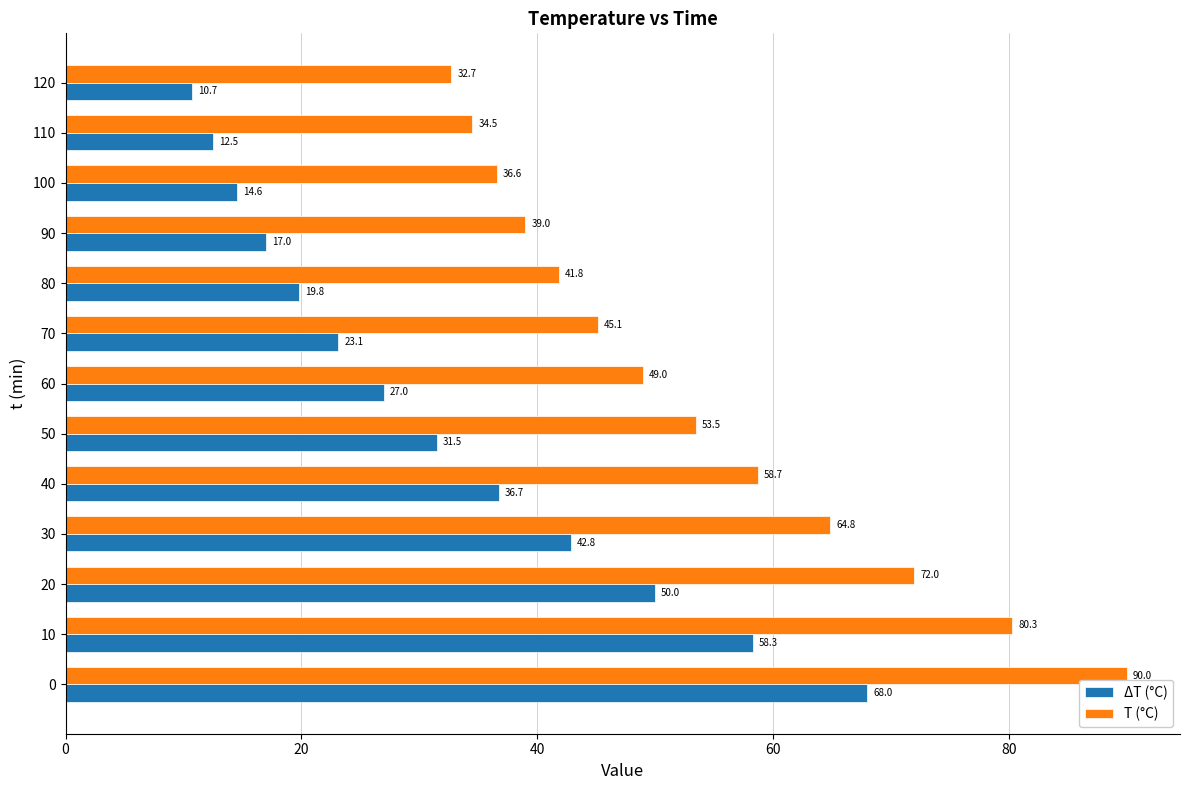

How many categories are shown in the chart?

13